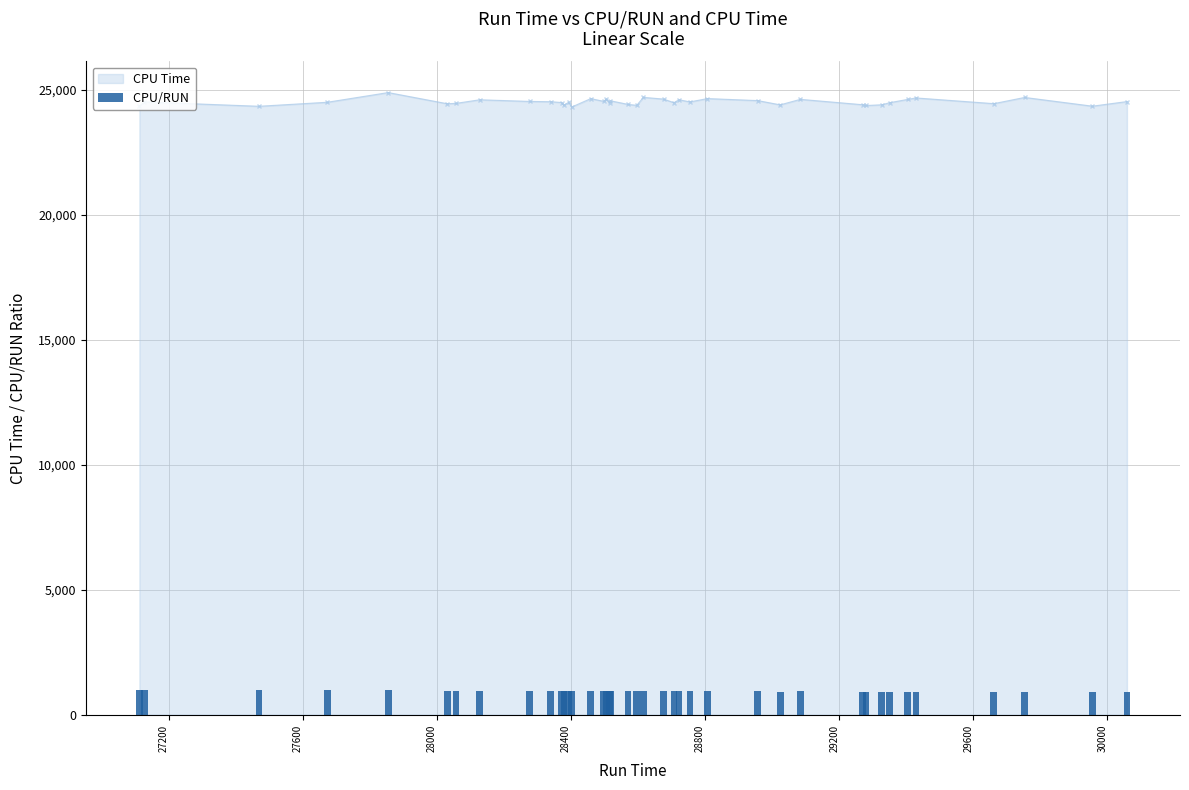

What is the value of the CPU Time point at the 4th from the left?

24490